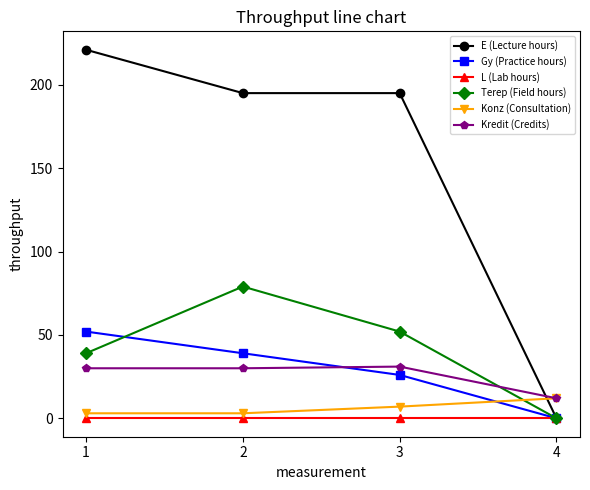

Which series has the largest total across all categories?

E (Lecture hours)